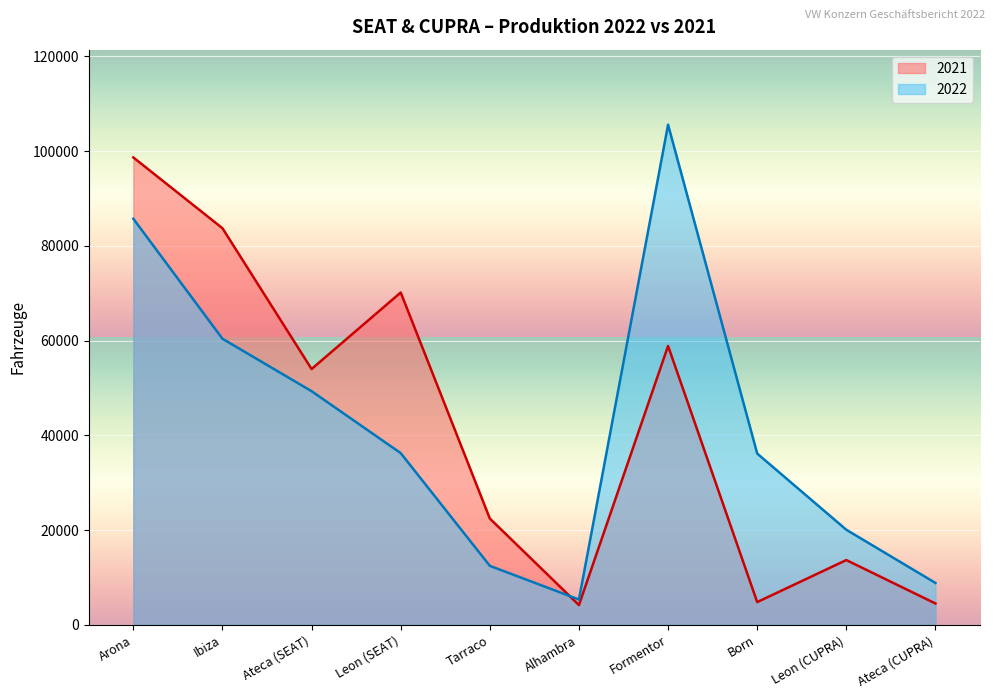

Rank the series at Alhambra from lowest to highest value.

2021, 2022